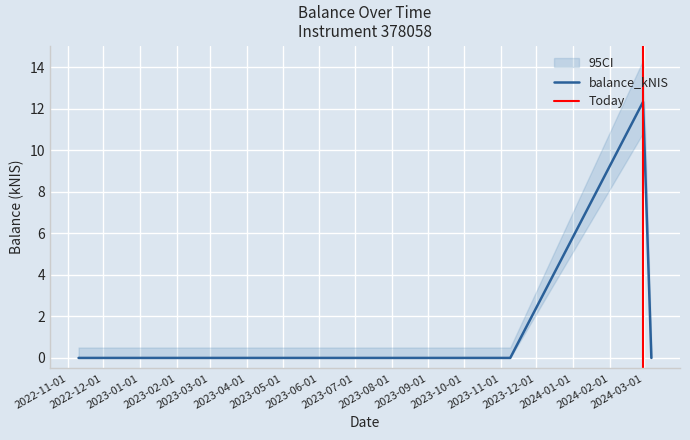

Which has a higher value, 2022-11-10 or 2024-02-29?

2024-02-29